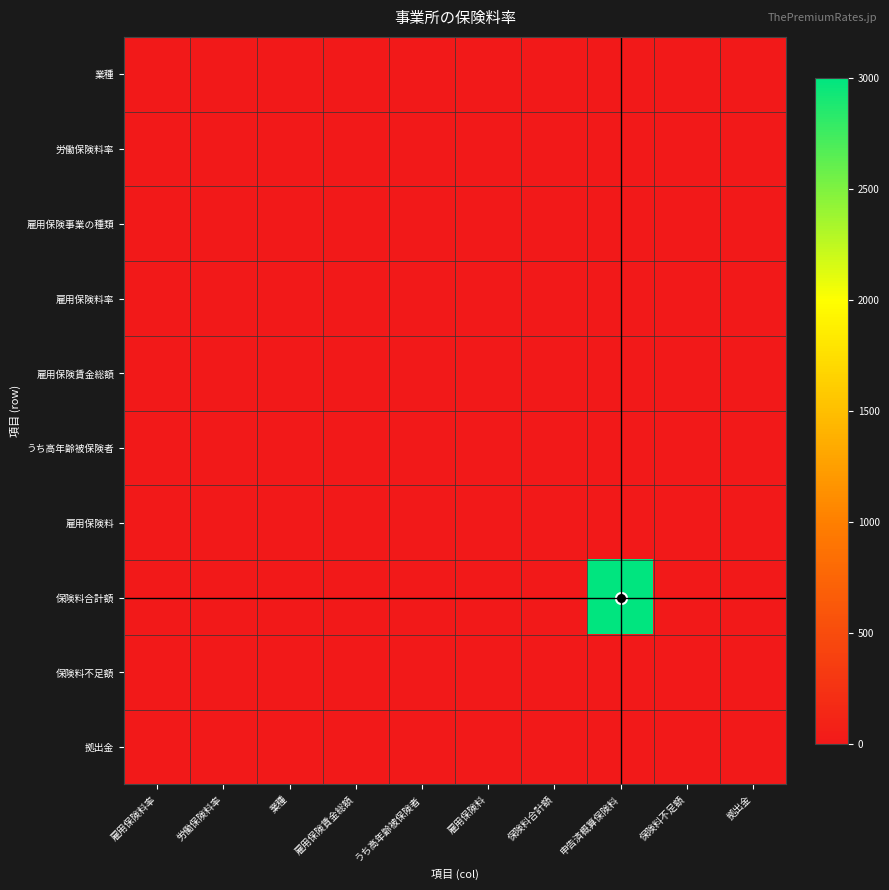

Reading left to right, list all the values displayed in this chart.

業種: 雇用保険料率=0.0	労働保険料率=0.0	業種=0.0	雇用保険賃金総額=0.0	うち高年齢被保険者=0.0	雇用保険料=0.0	保険料合計額=0.0	申告済概算保険料=0.0	保険料不足額=0.0	拠出金=0.0
労働保険料率: 雇用保険料率=0.0	労働保険料率=0.0	業種=0.0	雇用保険賃金総額=0.0	うち高年齢被保険者=0.0	雇用保険料=0.0	保険料合計額=0.0	申告済概算保険料=0.0	保険料不足額=0.0	拠出金=0.0
雇用保険事業の種類: 雇用保険料率=1.0	労働保険料率=1.0	業種=1.0	雇用保険賃金総額=1.0	うち高年齢被保険者=1.0	雇用保険料=1.0	保険料合計額=1.0	申告済概算保険料=1.0	保険料不足額=1.0	拠出金=1.0
雇用保険料率: 雇用保険料率=0.0	労働保険料率=0.0	業種=0.0	雇用保険賃金総額=0.0	うち高年齢被保険者=0.0	雇用保険料=0.0	保険料合計額=0.0	申告済概算保険料=0.0	保険料不足額=0.0	拠出金=0.0
雇用保険賃金総額: 雇用保険料率=0.0	労働保険料率=0.0	業種=0.0	雇用保険賃金総額=0.0	うち高年齢被保険者=0.0	雇用保険料=0.0	保険料合計額=0.0	申告済概算保険料=0.0	保険料不足額=0.0	拠出金=0.0
うち高年齢被保険者: 雇用保険料率=0.0	労働保険料率=0.0	業種=0.0	雇用保険賃金総額=0.0	うち高年齢被保険者=0.0	雇用保険料=0.0	保険料合計額=0.0	申告済概算保険料=0.0	保険料不足額=0.0	拠出金=0.0
雇用保険料: 雇用保険料率=0.0	労働保険料率=0.0	業種=0.0	雇用保険賃金総額=0.0	うち高年齢被保険者=0.0	雇用保険料=0.0	保険料合計額=0.0	申告済概算保険料=0.0	保険料不足額=0.0	拠出金=0.0
保険料合計額: 雇用保険料率=0.0	労働保険料率=0.0	業種=0.0	雇用保険賃金総額=0.0	うち高年齢被保険者=0.0	雇用保険料=0.0	保険料合計額=0.0	申告済概算保険料=3000.0	保険料不足額=0.0	拠出金=0.0
保険料不足額: 雇用保険料率=0.0	労働保険料率=0.0	業種=0.0	雇用保険賃金総額=0.0	うち高年齢被保険者=0.0	雇用保険料=0.0	保険料合計額=0.0	申告済概算保険料=0.0	保険料不足額=0.0	拠出金=0.0
拠出金: 雇用保険料率=0.0	労働保険料率=0.0	業種=0.0	雇用保険賃金総額=0.0	うち高年齢被保険者=0.0	雇用保険料=0.0	保険料合計額=0.0	申告済概算保険料=0.0	保険料不足額=0.0	拠出金=0.0